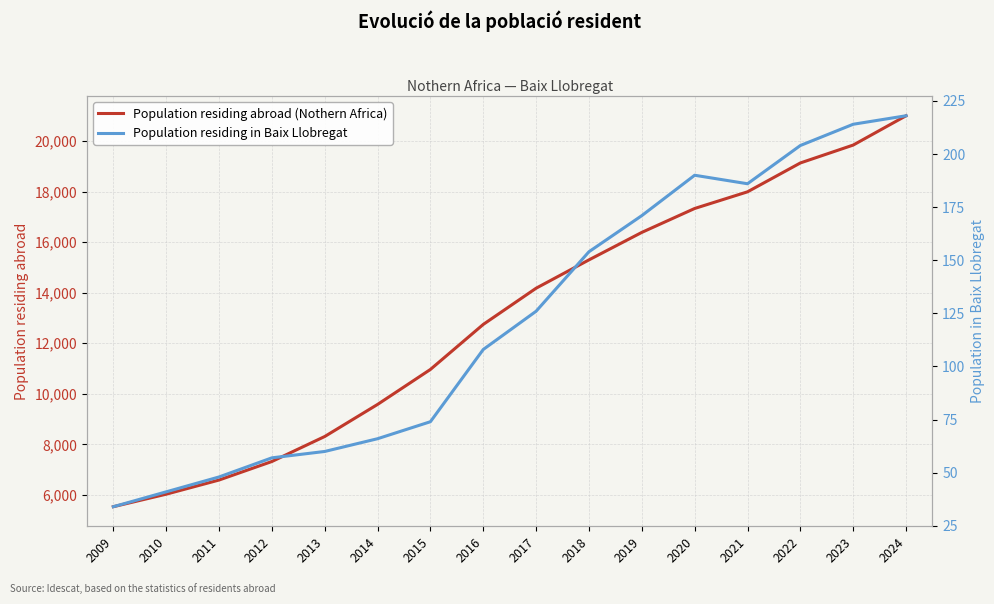

Reading left to right, what are all the values shown in this chart?

Population residing abroad (Nothern Africa): 2009=5532	2010=6027	2011=6587	2012=7320	2013=8309	2014=9578	2015=10962	2016=12743	2017=14175	2018=15296	2019=16383	2020=17329	2021=17988	2022=19130	2023=19838	2024=20997
Population residing in Baix Llobregat: 2009=34	2010=41	2011=48	2012=57	2013=60	2014=66	2015=74	2016=108	2017=126	2018=154	2019=171	2020=190	2021=186	2022=204	2023=214	2024=218